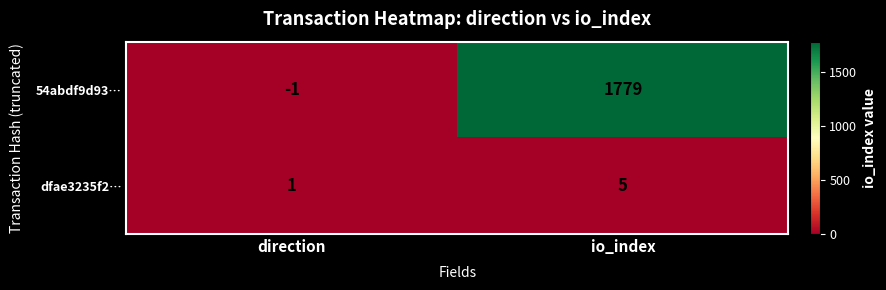

Between direction and io_index, which series saw the biggest shift?

54abdf9d93…